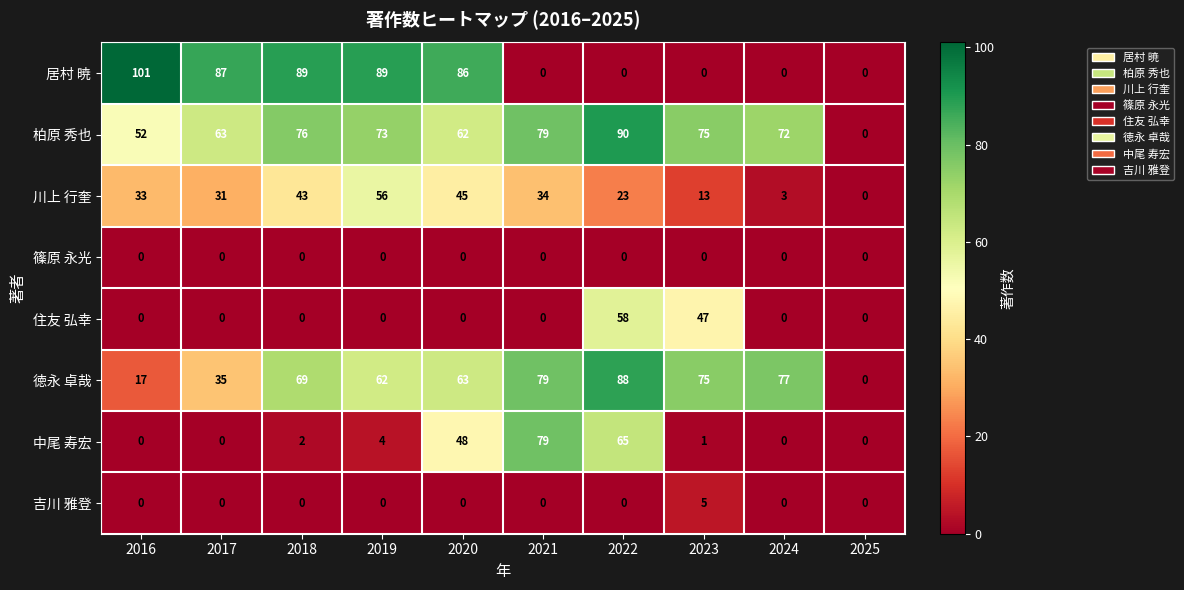

Which series changed the most between 2016 and 2023?

居村 暁